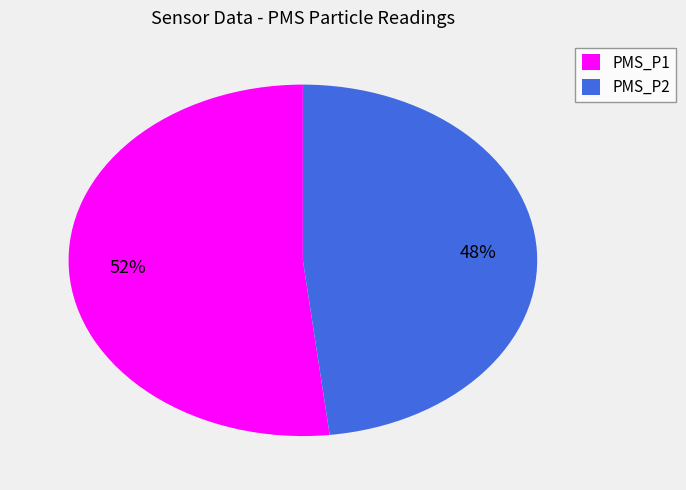

Rank the categories by value from highest to lowest.

PMS_P1, PMS_P2